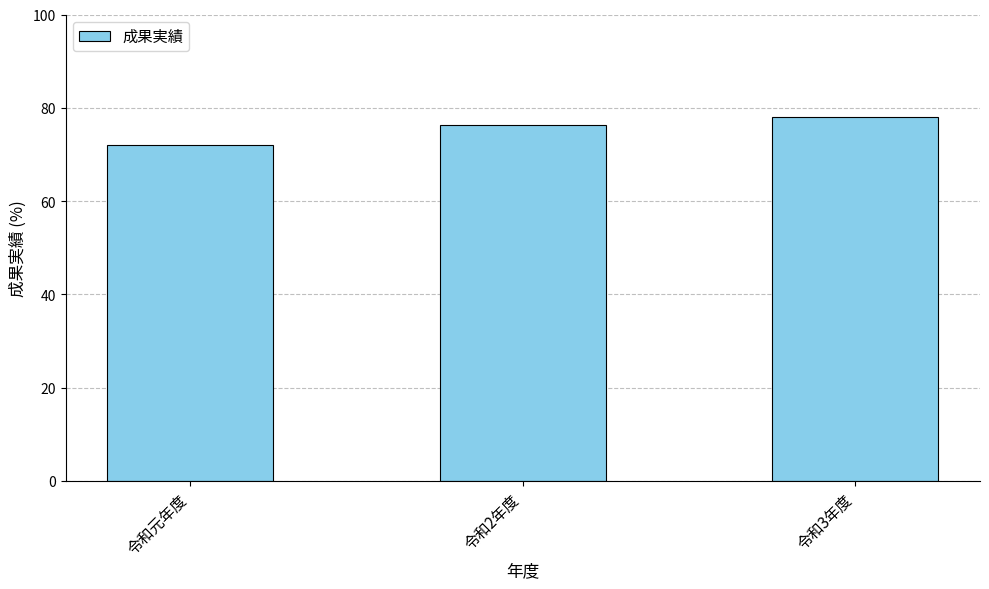

At which label is the value closest to 75?

令和2年度